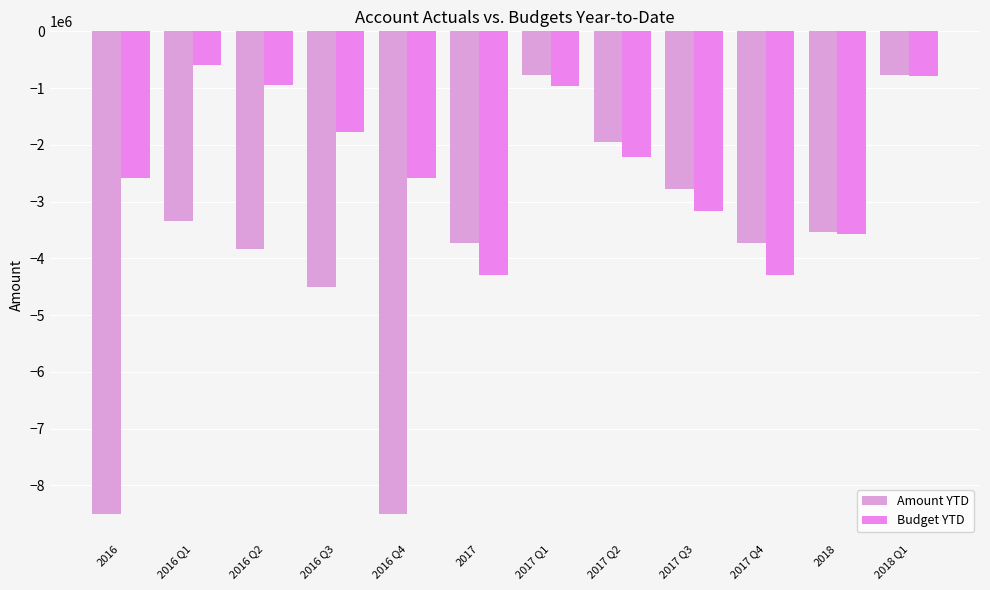

What is the minimum value for Amount YTD?

-8512255.6